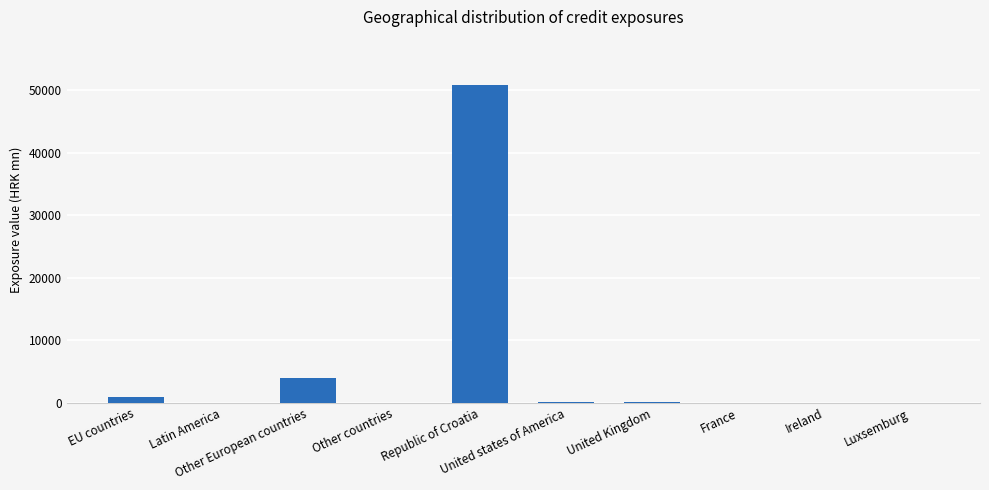

Are the bars grouped side by side (vs. stacked)?

No